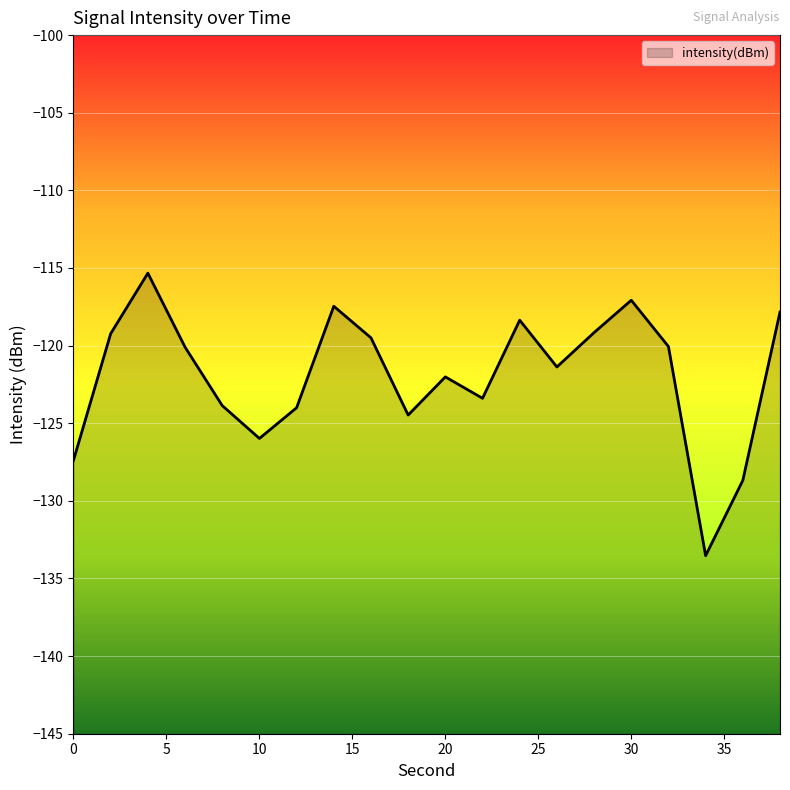

What is the difference between the second highest and minimum values?

16.5